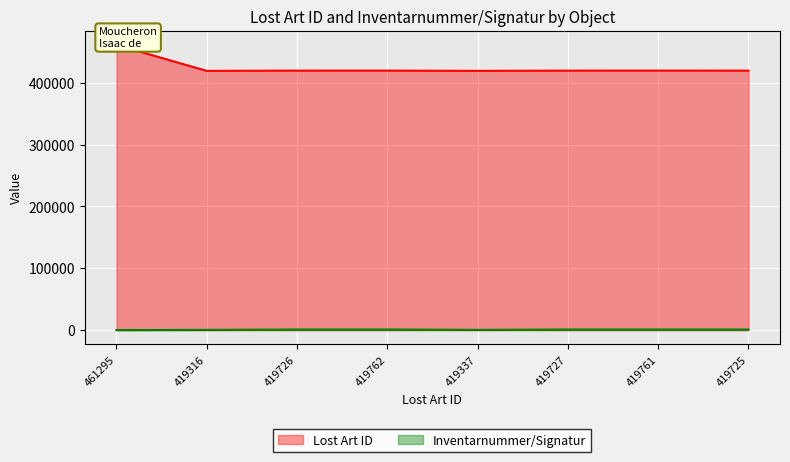

True or false: Inventarnummer/Signatur and Lost Art ID cross at least once.

False